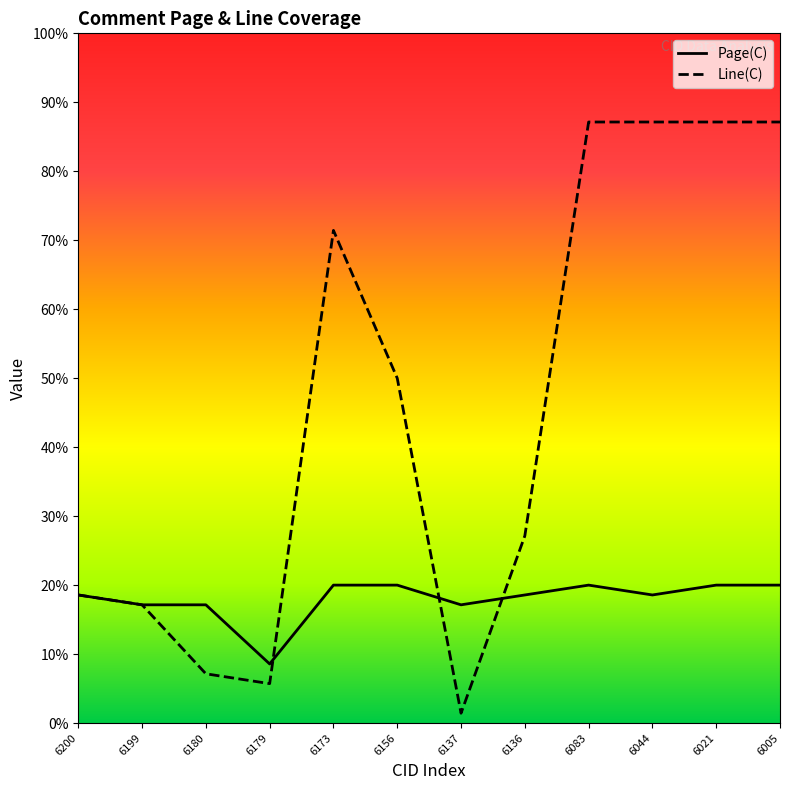

How many interior local valleys does the Line(C) series have?

2